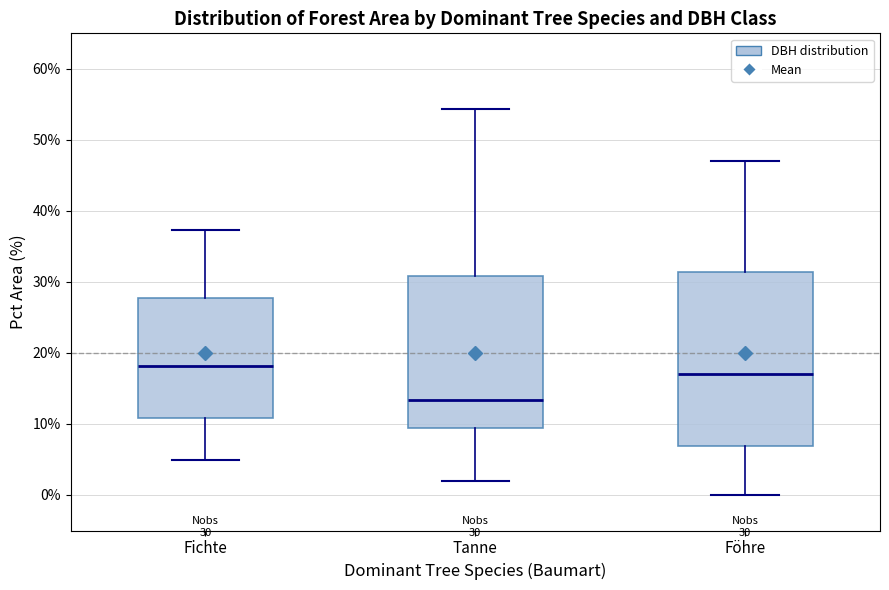

Which box has the highest median line?

Fichte